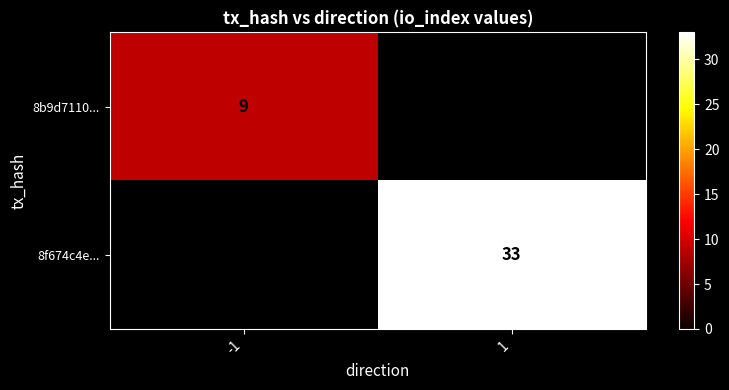

The 8f674c4e... series shows 33 at 1. True or false?

True